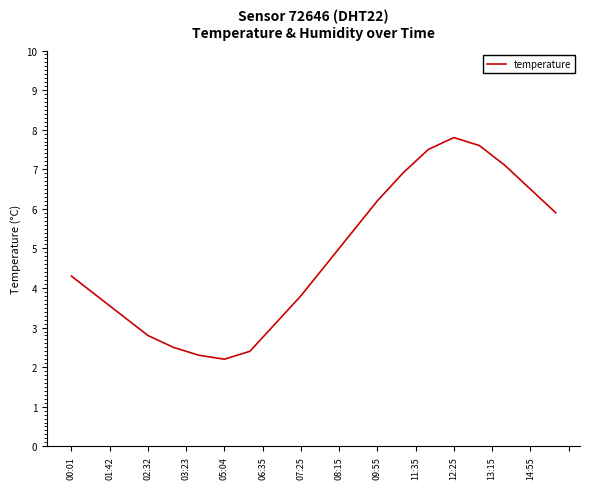

What is the smallest value displayed?

2.2